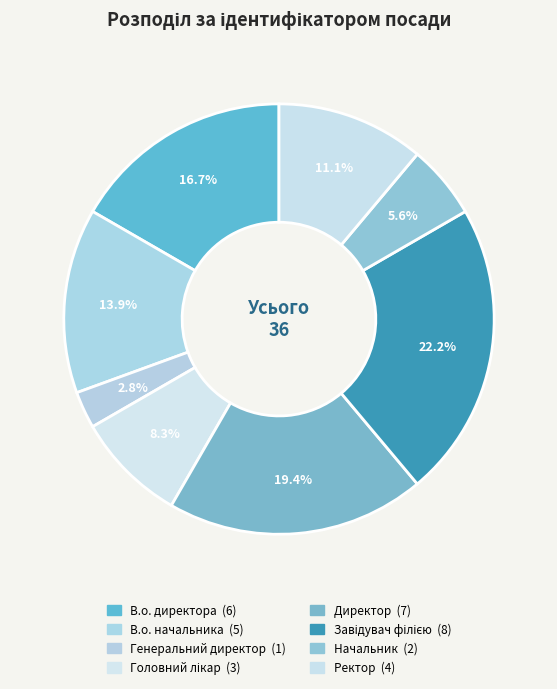

Does any single category account for the majority?

No